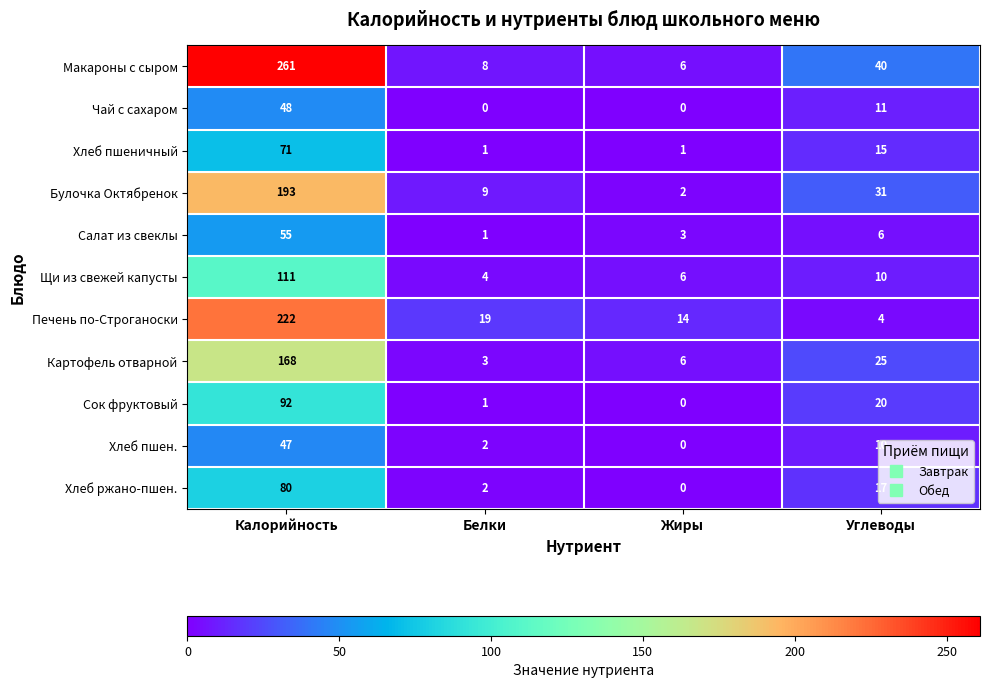

Which category has the highest value across all series?

Калорийность